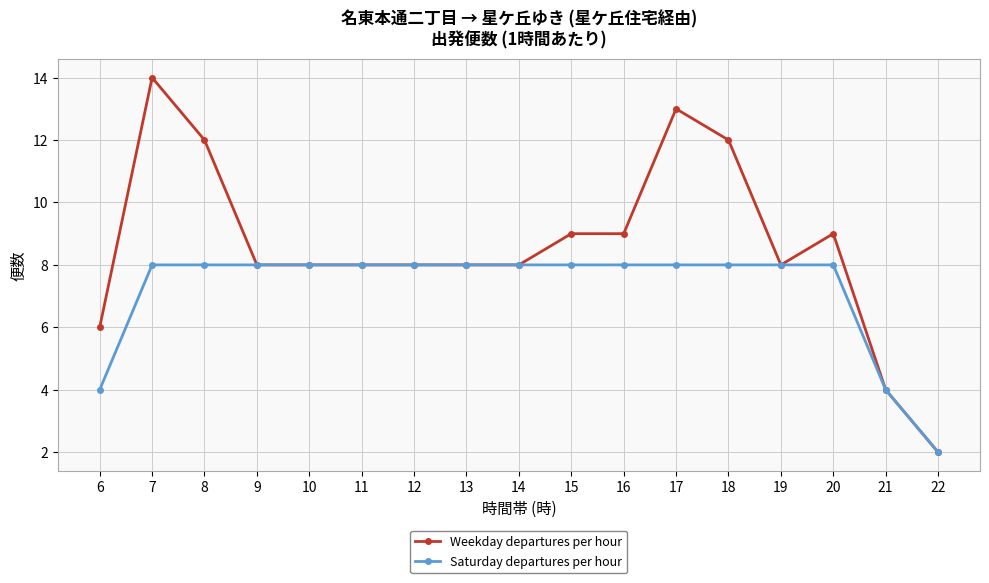

What is the difference between the highest and lowest values at 8?

4